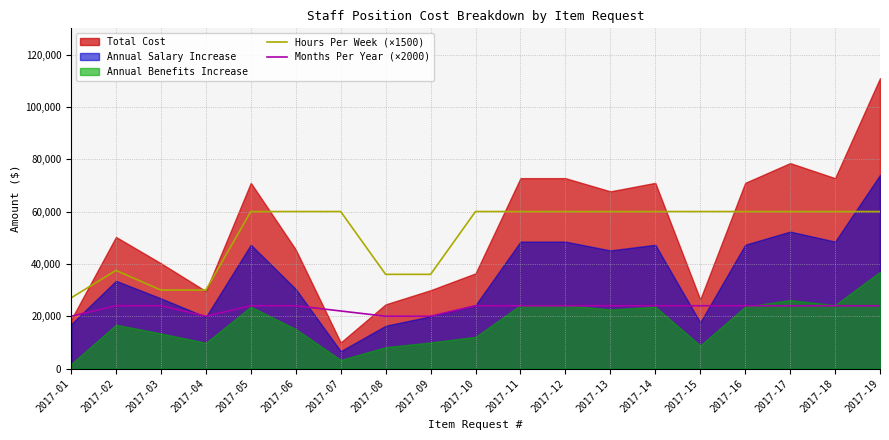

True or false: Months Per Year (×2000) and Hours Per Week (×1500) cross at least once.

False